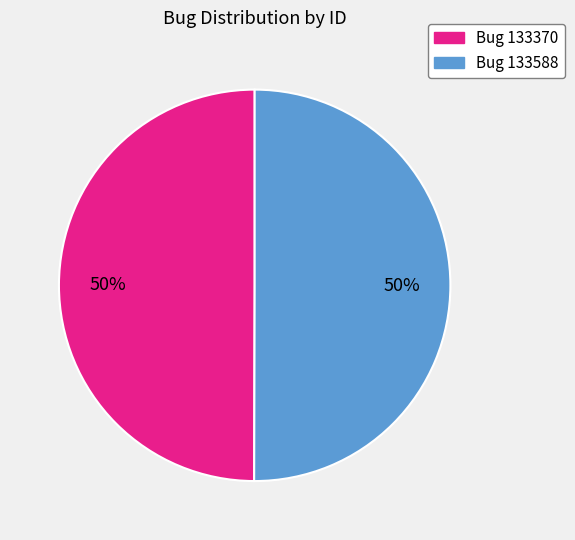

To the nearest percent, what is the average slice percentage?

50%